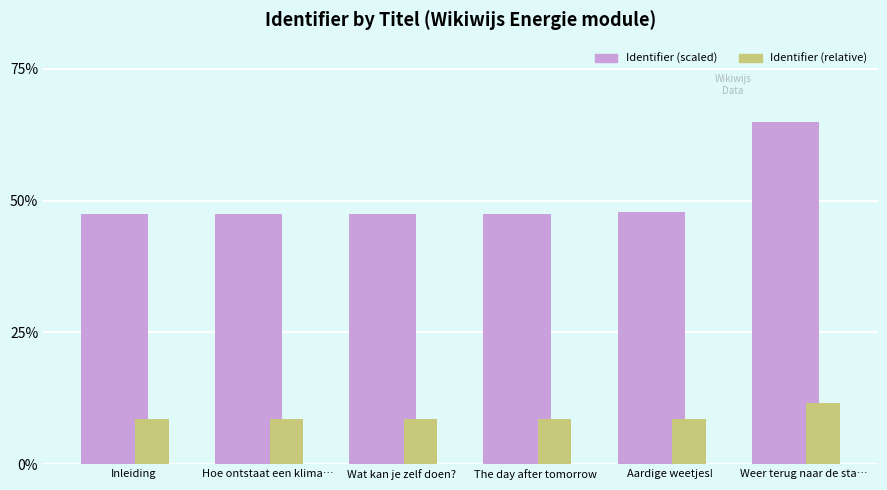

What are all the series names shown in the legend?

Identifier (scaled), Identifier (relative)